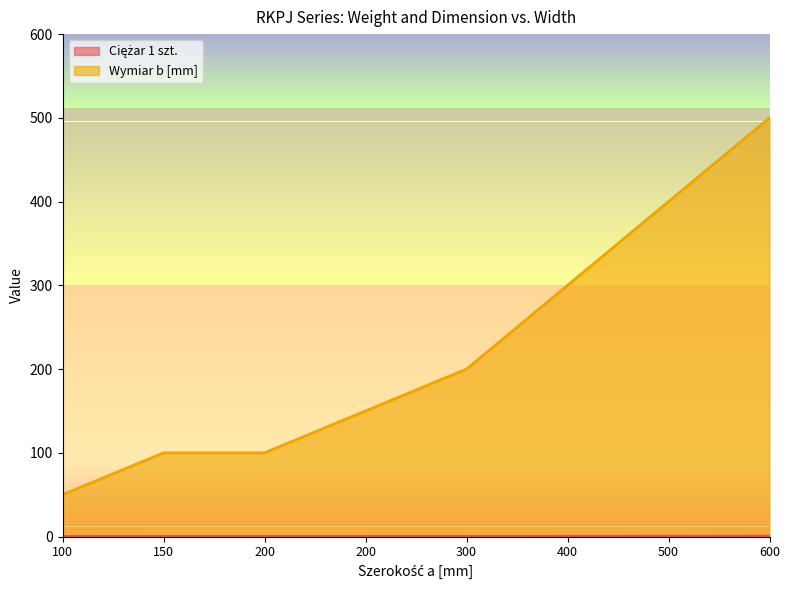

What is the minimum value shown in the chart?

0.1